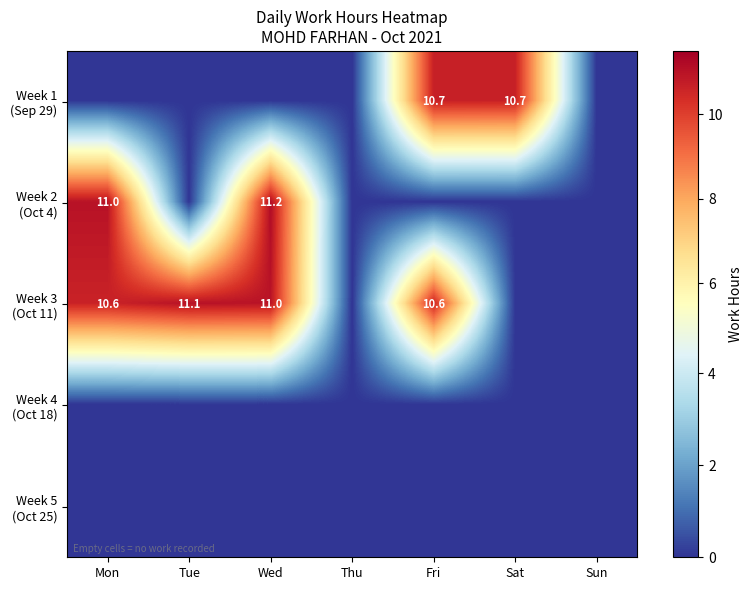

Rank the series by their maximum value, from lowest to highest.

Week 4 (Oct 18), Week 5 (Oct 25), Week 1 (Sep 29), Week 3 (Oct 11), Week 2 (Oct 4)